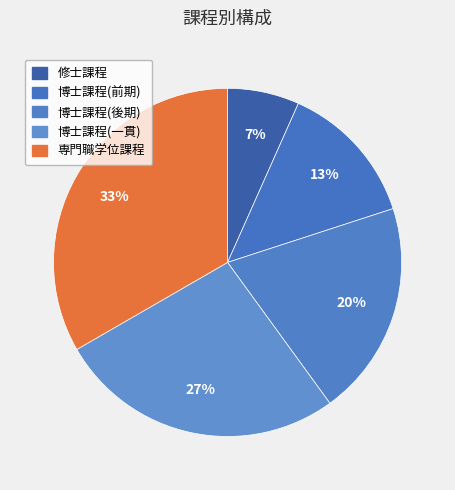

To the nearest percent, what percentage of the pie is 博士課程(後期)?

20%